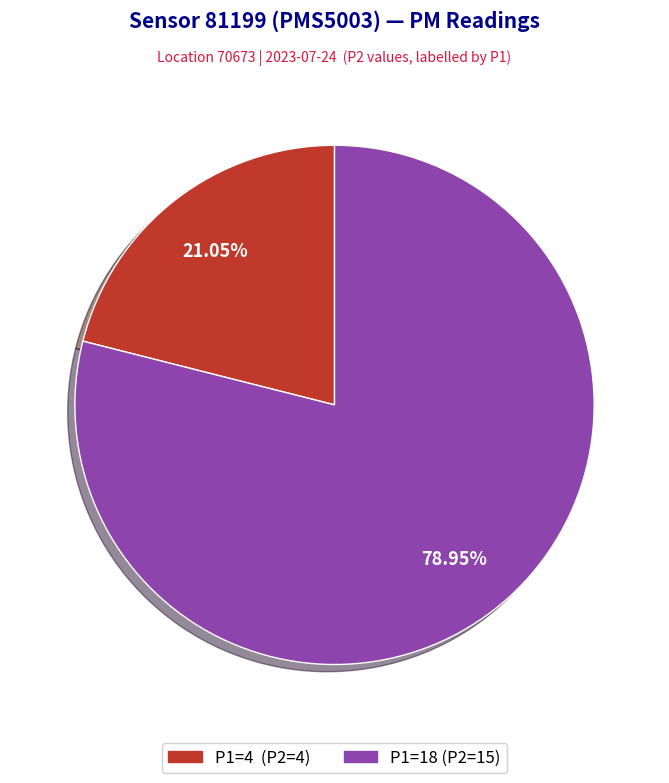

Does any single category account for the majority?

Yes